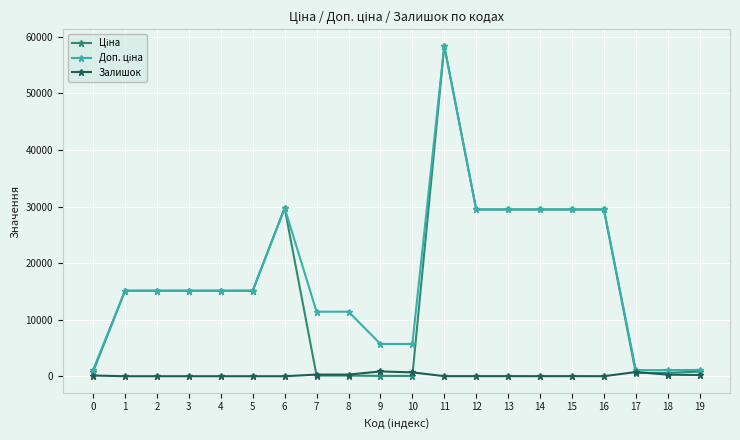

True or false: Залишок has more than 1 interior local peaks.

True